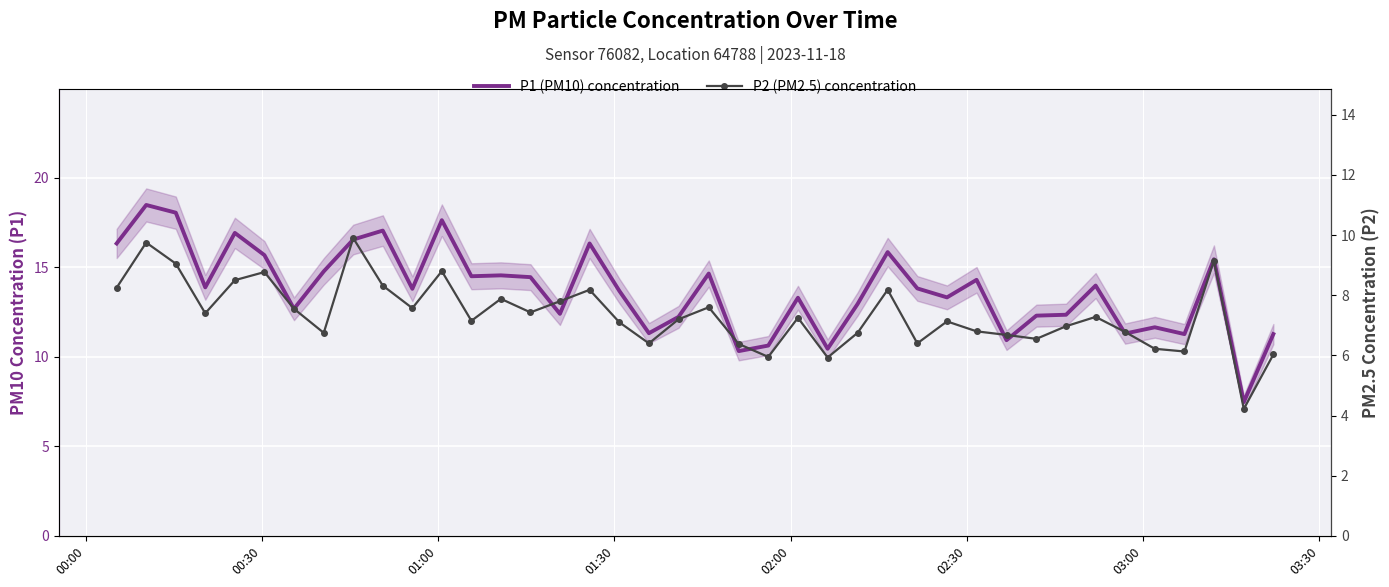

How many values in the P1 (PM10) concentration series are below 13?

16